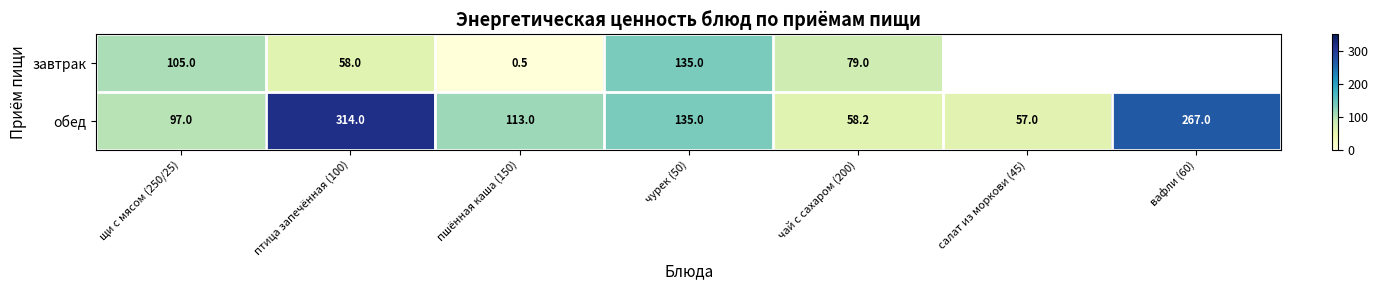

Where is обед nearest to the value 185?

чурек (50)